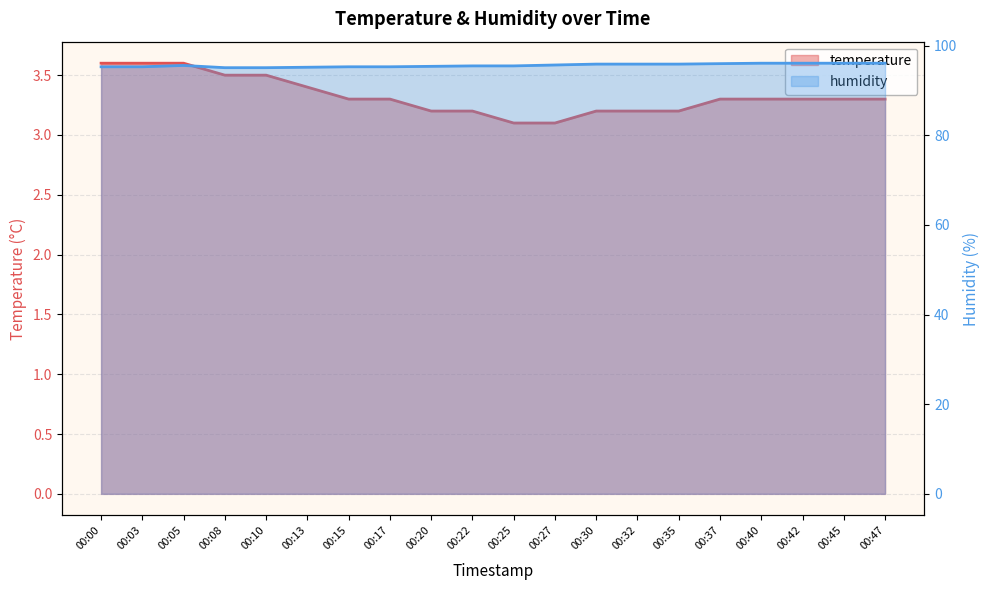

In humidity, how many points are higher than both neighbors (excluding endpoints)?

1